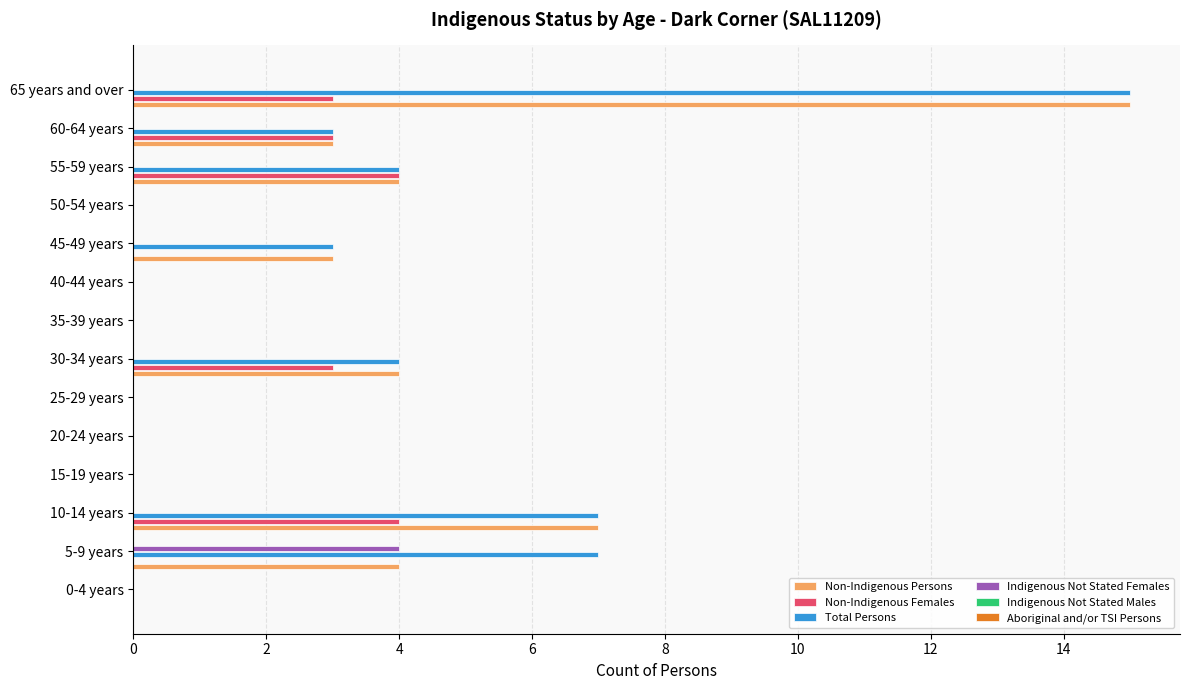

Is the value of Non-Indigenous Females at 30-34 years greater than the value of Indigenous Not Stated Females at 0-4 years?

Yes